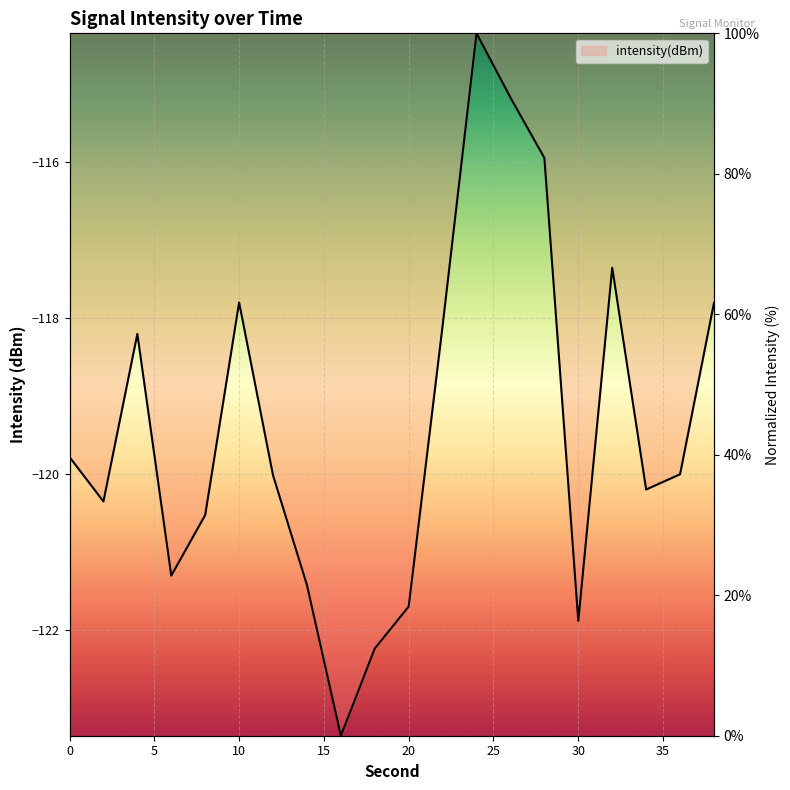

Rank the categories by value from lowest to highest.

16, 18, 30, 20, 14, 6, 8, 2, 34, 12, 36, 0, 4, 22, 38, 10, 32, 28, 26, 24